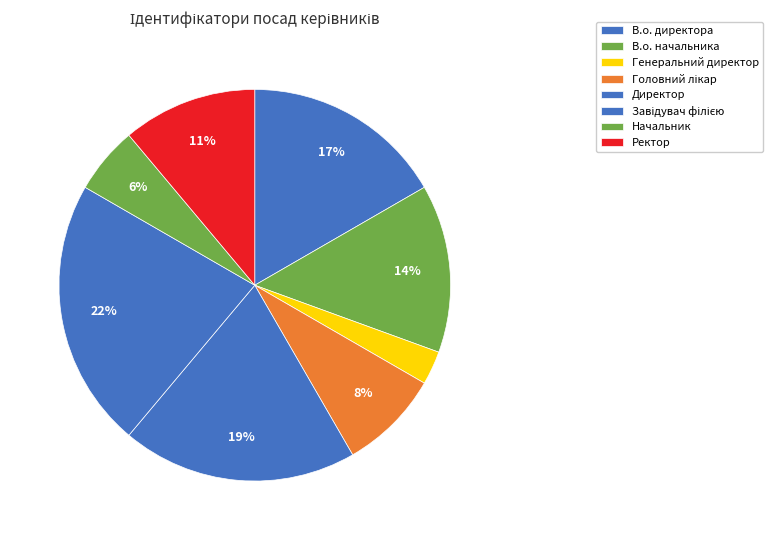

To the nearest percent, what portion does В.о. директора represent?

17%